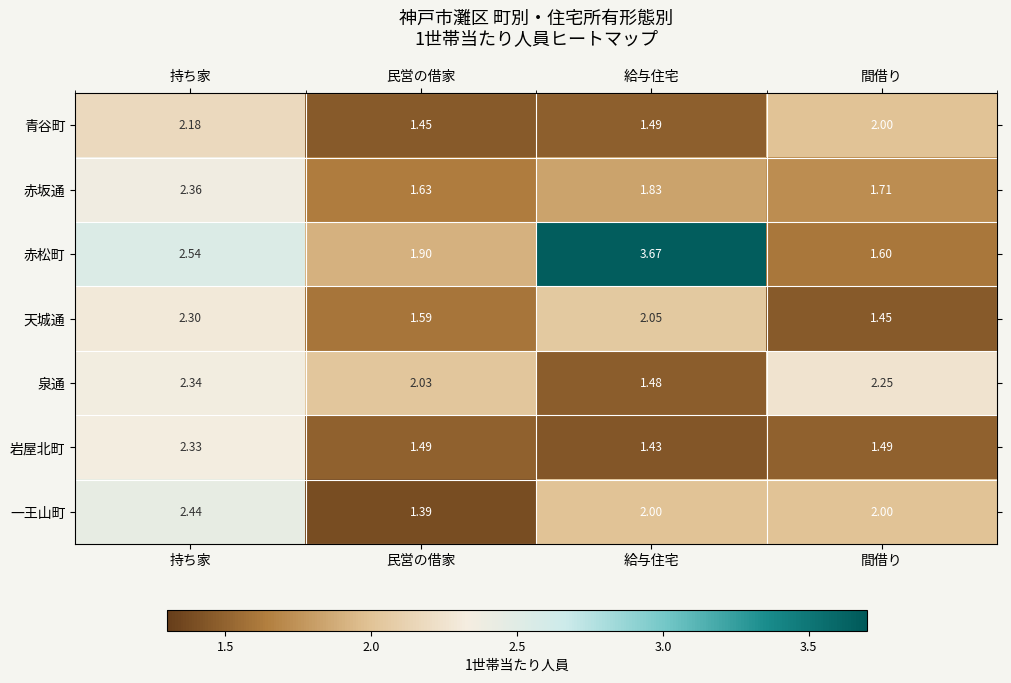

Rank the series by their maximum value, from lowest to highest.

青谷町, 天城通, 岩屋北町, 泉通, 赤坂通, 一王山町, 赤松町